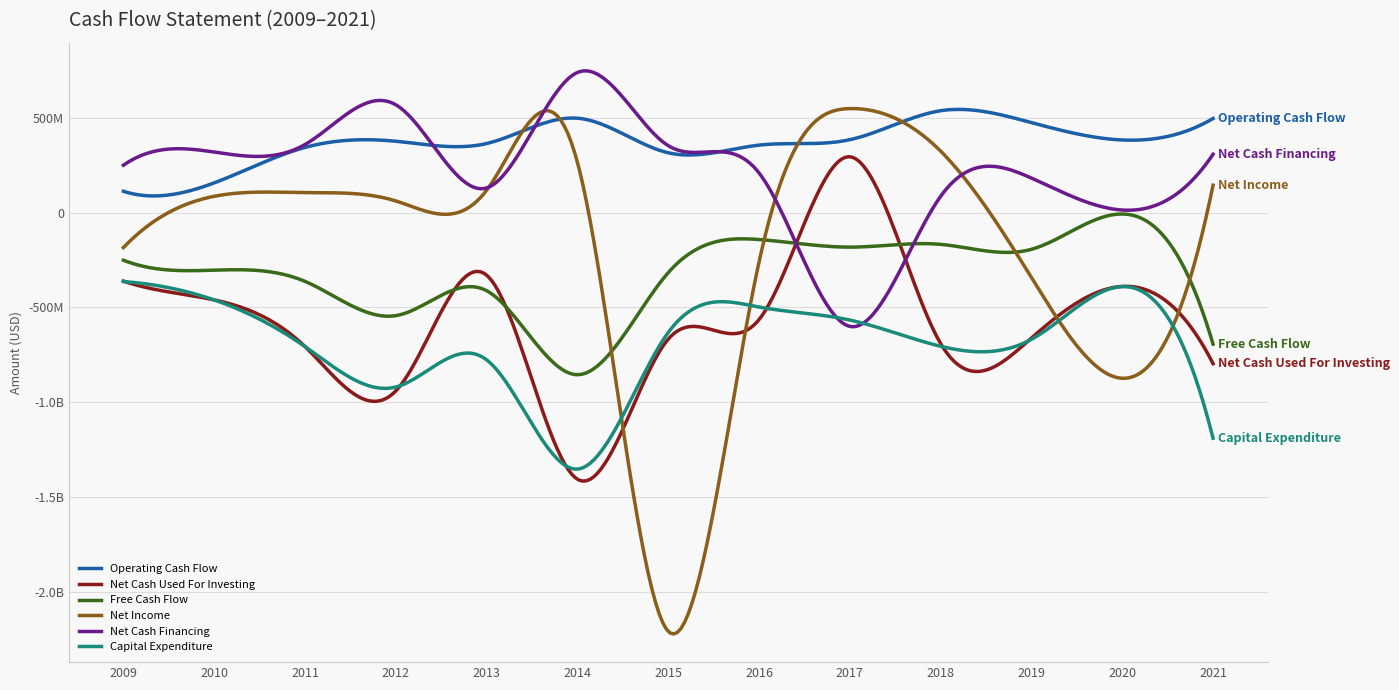

What is the minimum value for Capital Expenditure?

-1353547000